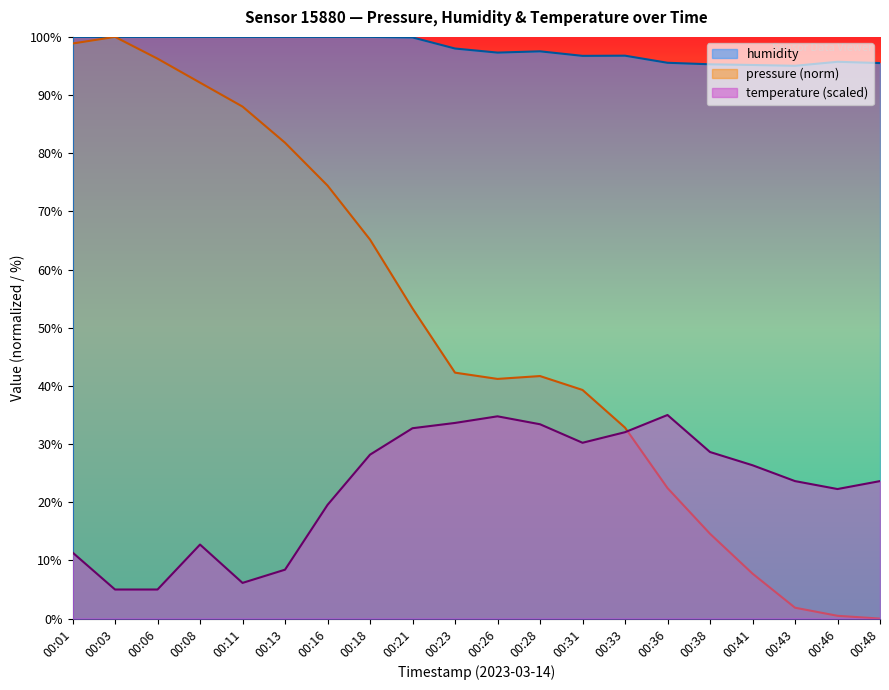

The temperature series shows 35.0 at 00:36. True or false?

True